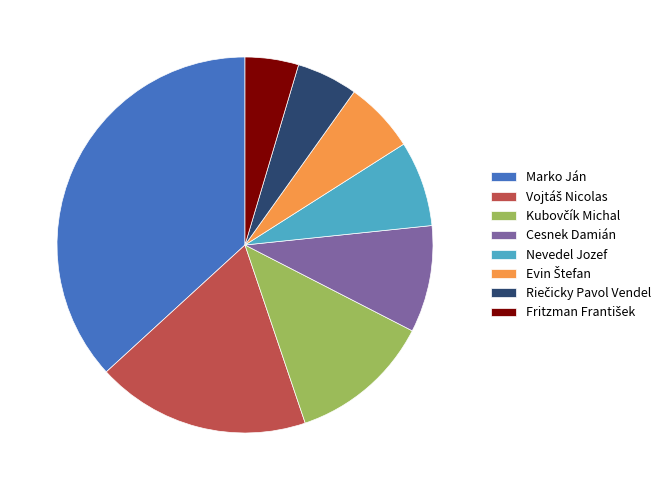

Which slice is the largest?

Marko Ján